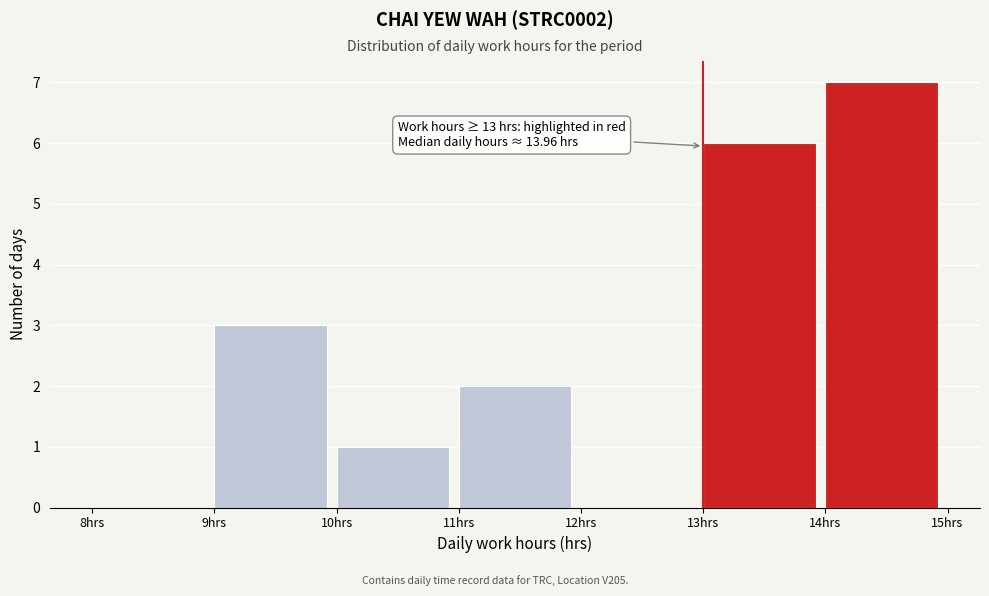

Which range on the x-axis has the tallest bar?

14 to 15